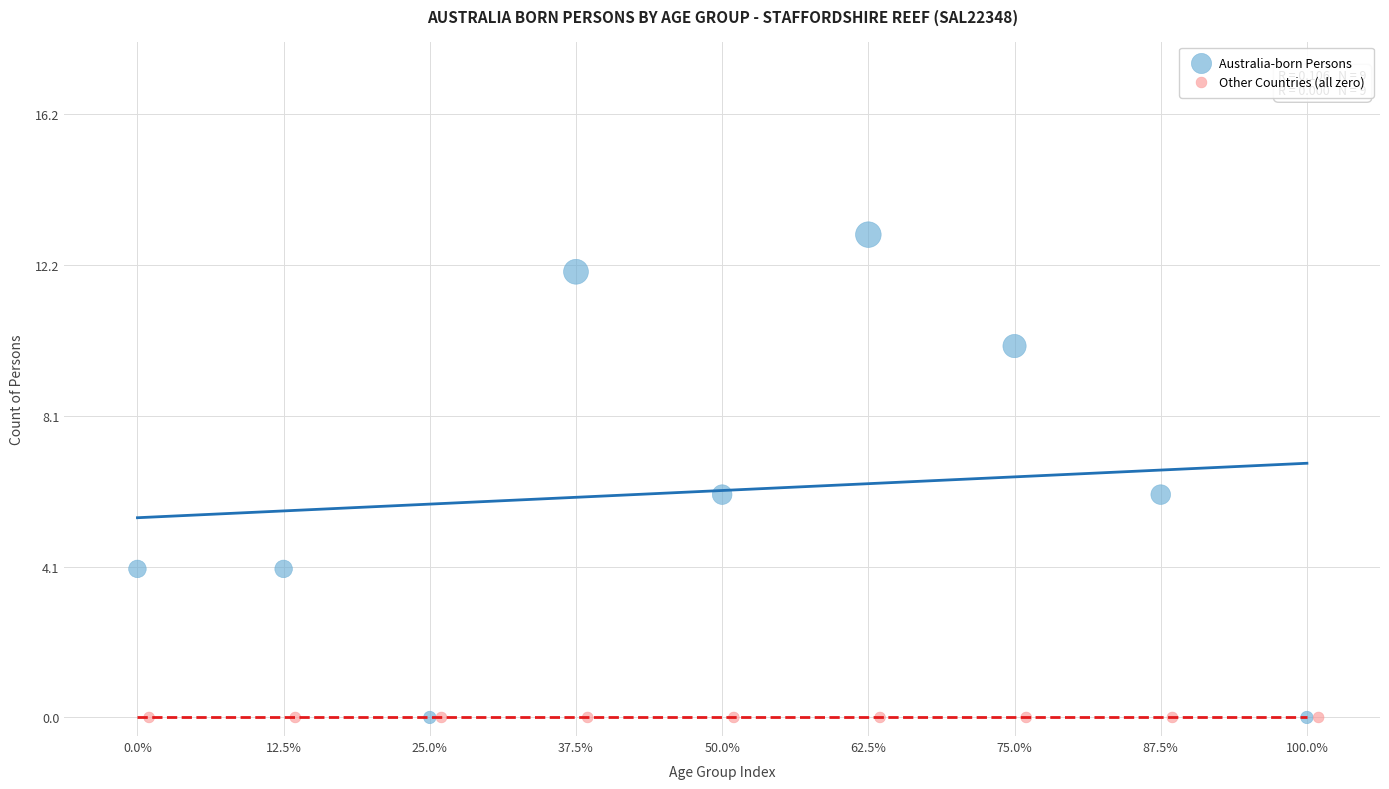

Which series contains the highest Y value?

Australia-born Persons